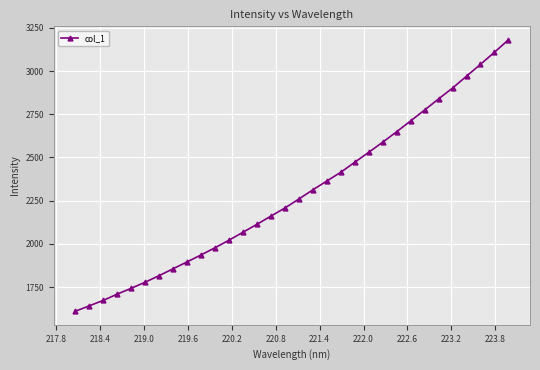

What is the smallest value displayed?

1609.9